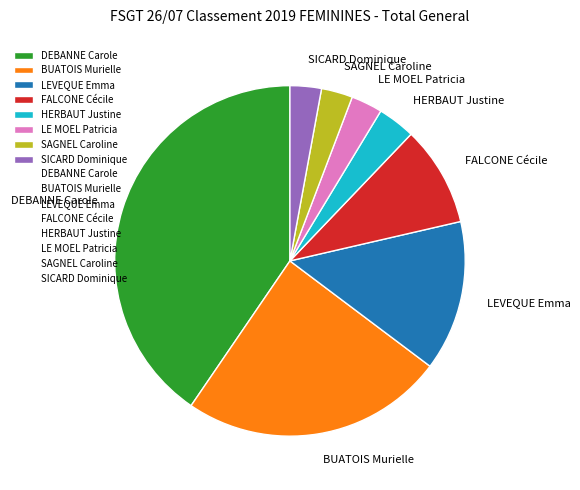

Which slice is the largest?

DEBANNE Carole